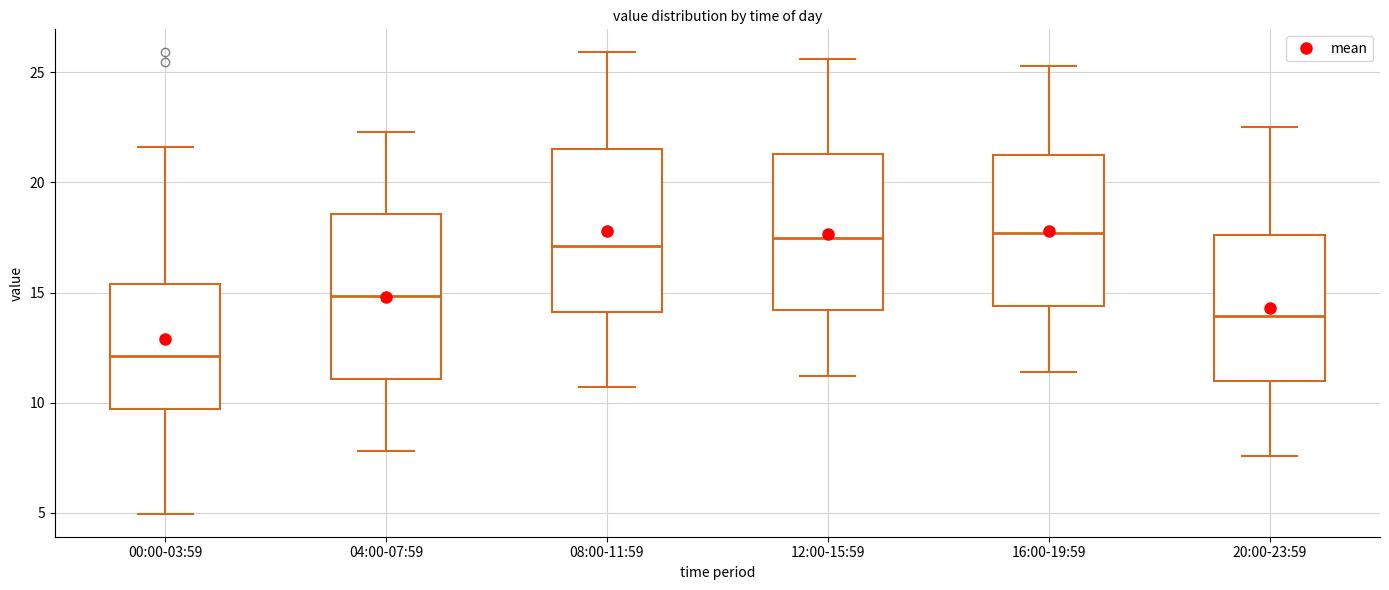

Reading left to right, read every box against the y-axis: the position of its median line, the range the box covers, and the ends of its whiskers. The values are not printed on the chart, so give them approximately, as read against the axis.

00:00-03:59: median 12.0, box 9.5 to 15.5, whiskers 5.0 to 21.5
04:00-07:59: median 15.0, box 11.0 to 18.5, whiskers 8.0 to 22.5
08:00-11:59: median 17.0, box 14.0 to 21.5, whiskers 10.5 to 26.0
12:00-15:59: median 17.5, box 14.0 to 21.5, whiskers 11.0 to 25.5
16:00-19:59: median 17.5, box 14.5 to 21.0, whiskers 11.5 to 25.5
20:00-23:59: median 14.0, box 11.0 to 17.5, whiskers 7.5 to 22.5